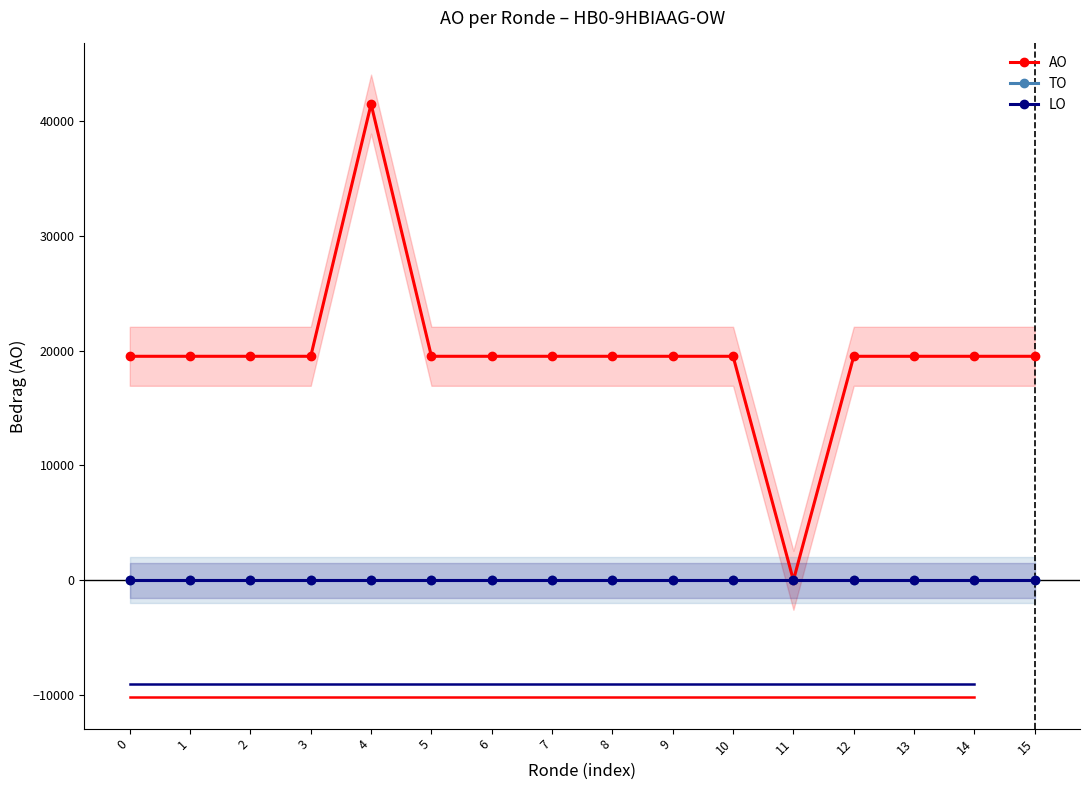

Read the AO value at 9, to the nearest 50.

19500